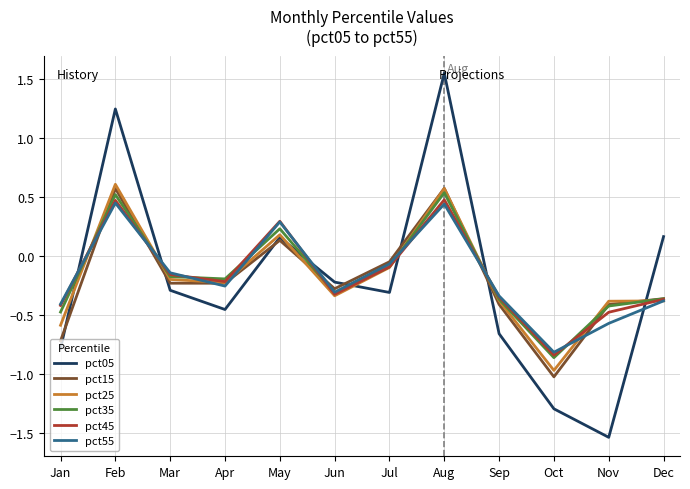

Which category has the lowest value in the pct05 series?

Nov